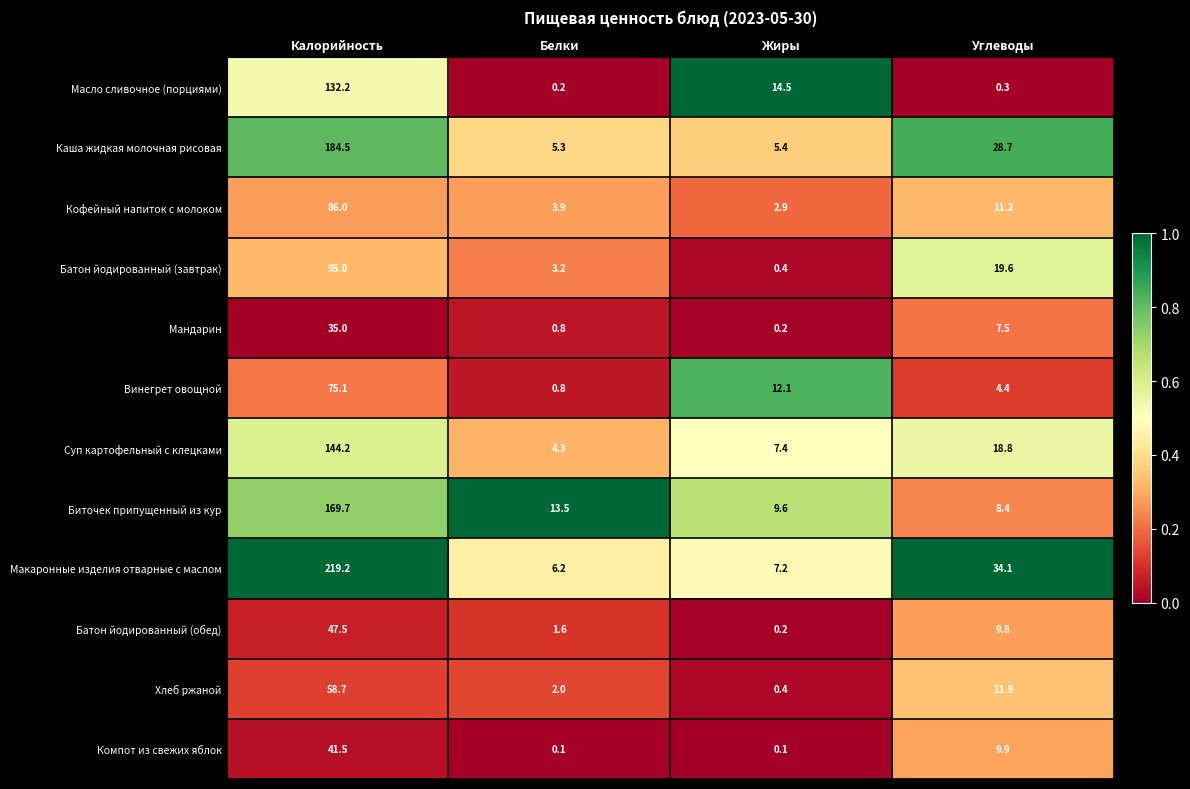

What value does the Мандарин series have at Углеводы?

7.5